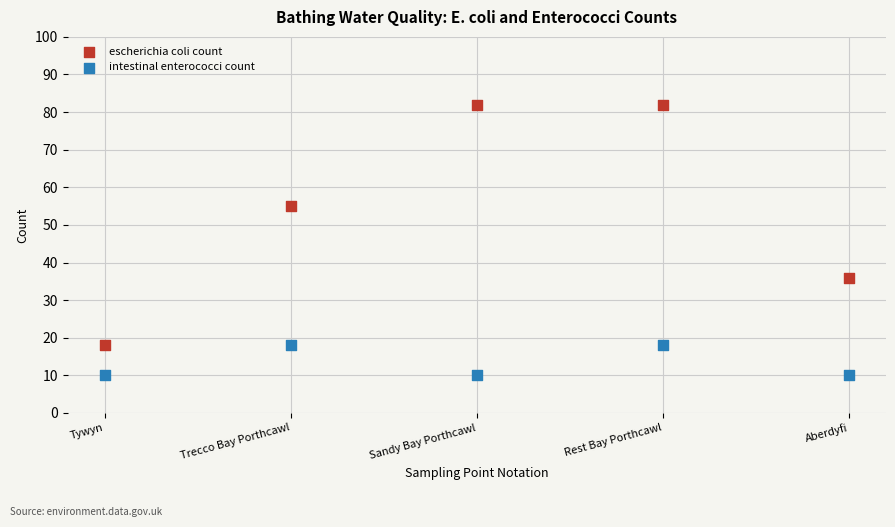

In the escherichia coli count series, what Y value is closest to 50?

55